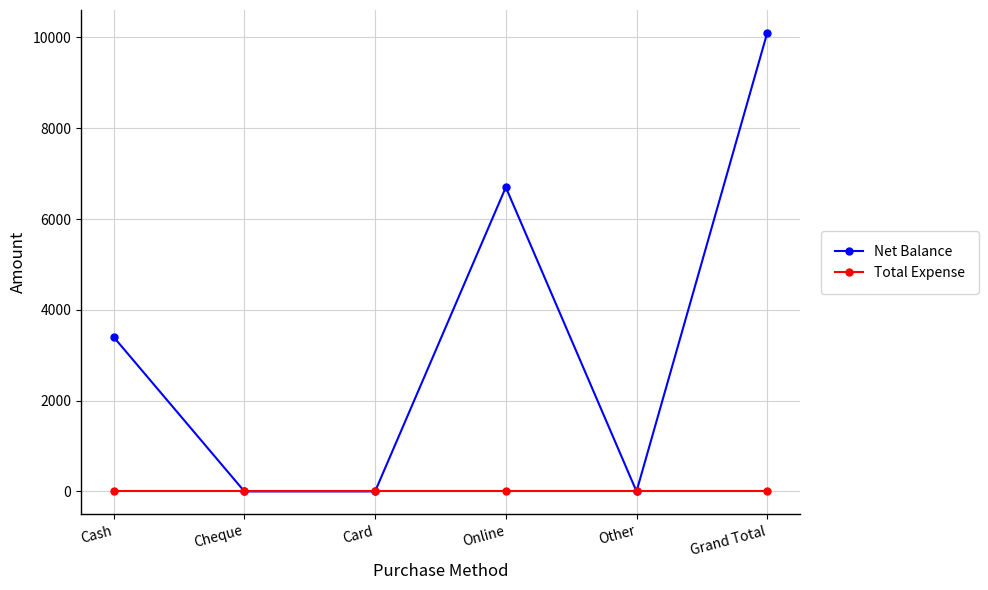

At which category is the sum across all series the highest?

Grand Total